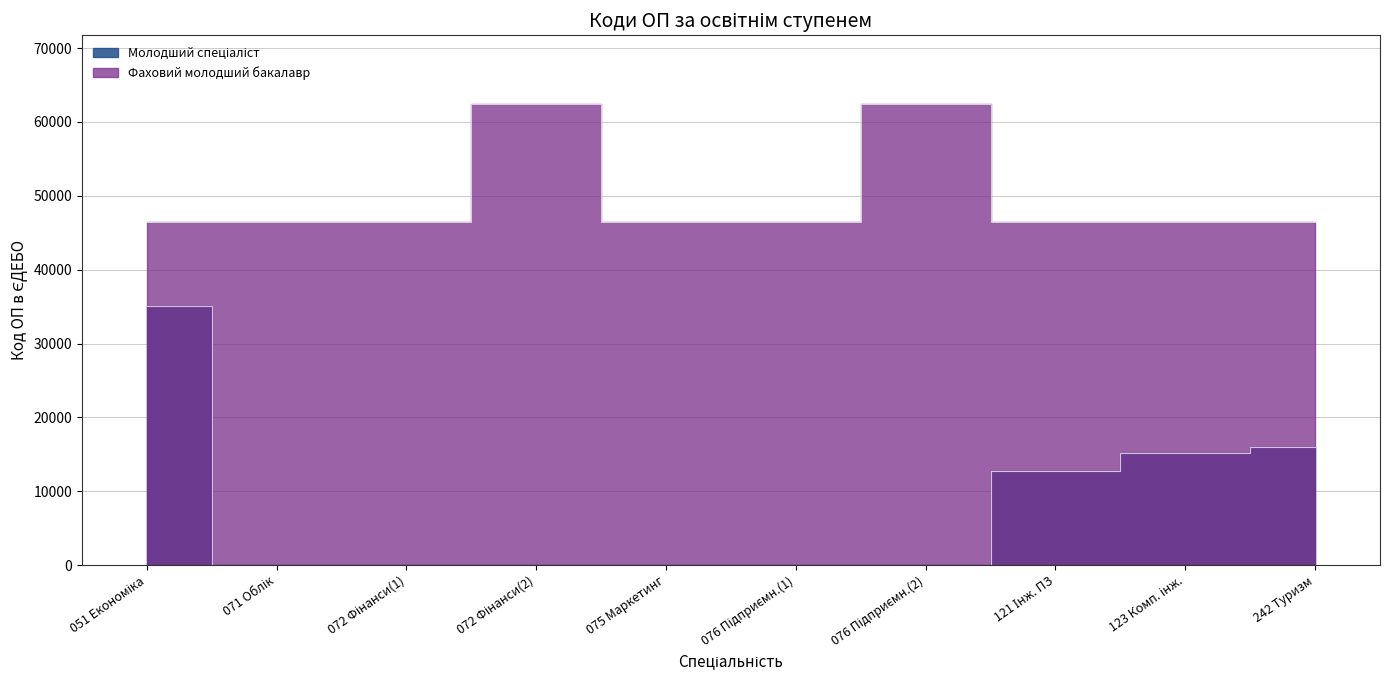

What is the label of the 9th point from the left?

123 Комп. інж.